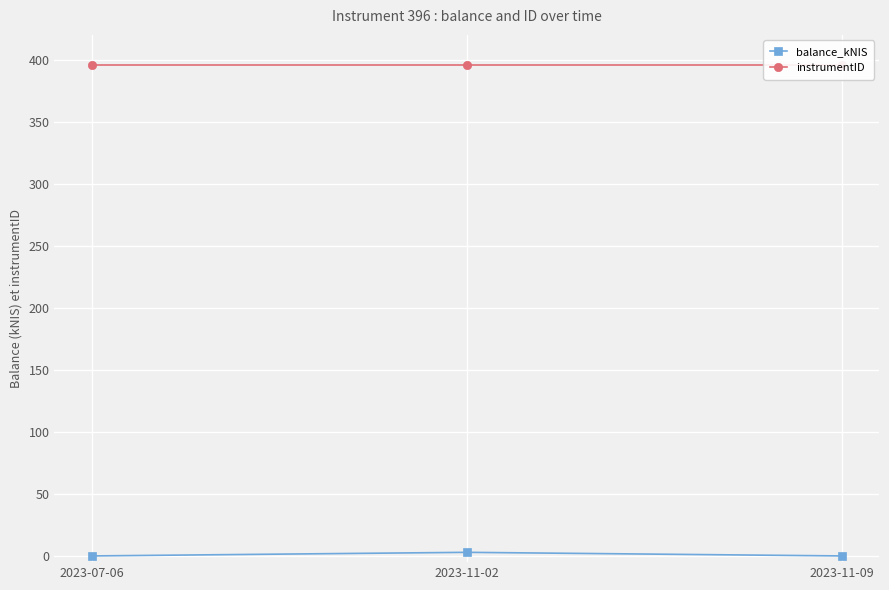

Is the value of instrumentID at 2023-11-02 greater than the value of balance_kNIS at 2023-07-06?

Yes